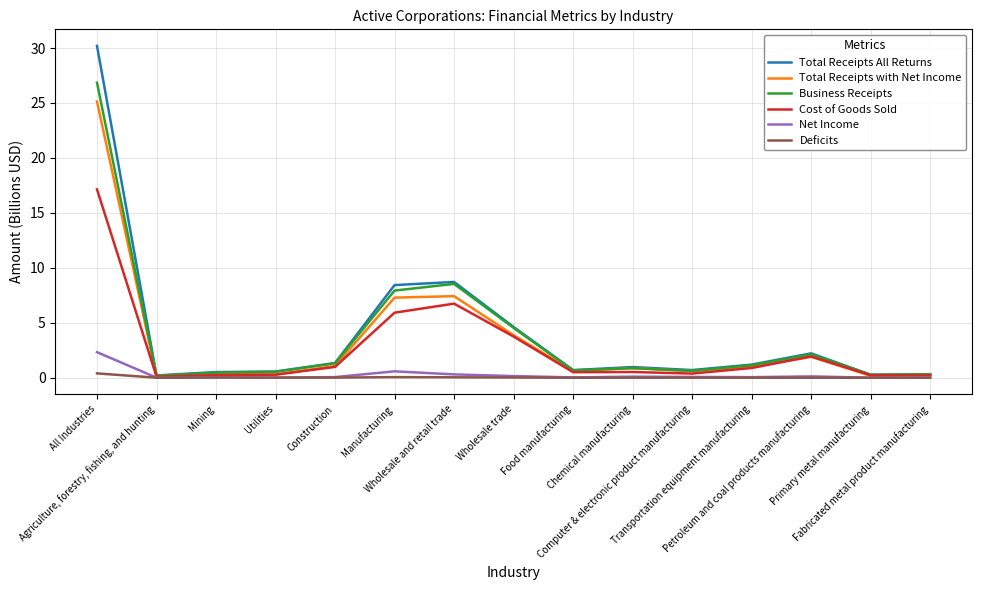

What is the highest value of the Total Receipts All Returns series?

30.2